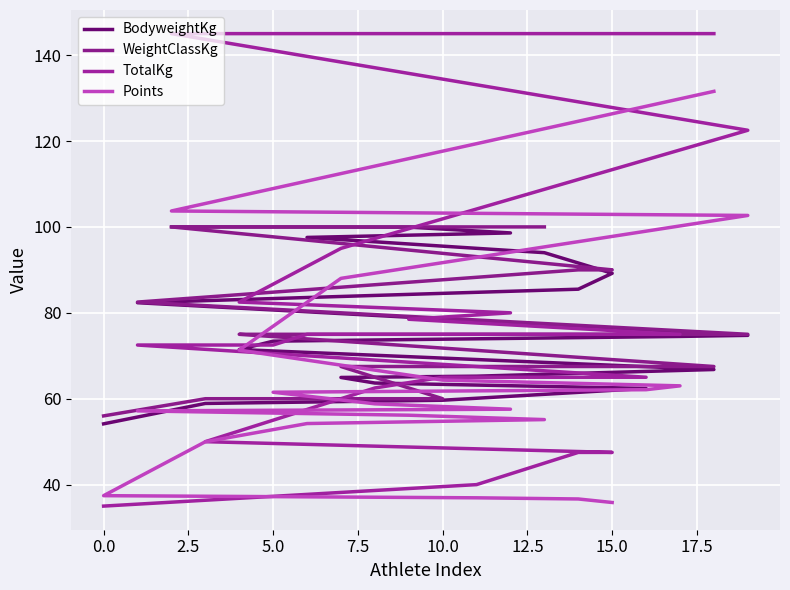

What are all the series names shown in the legend?

BodyweightKg, WeightClassKg, TotalKg, Points